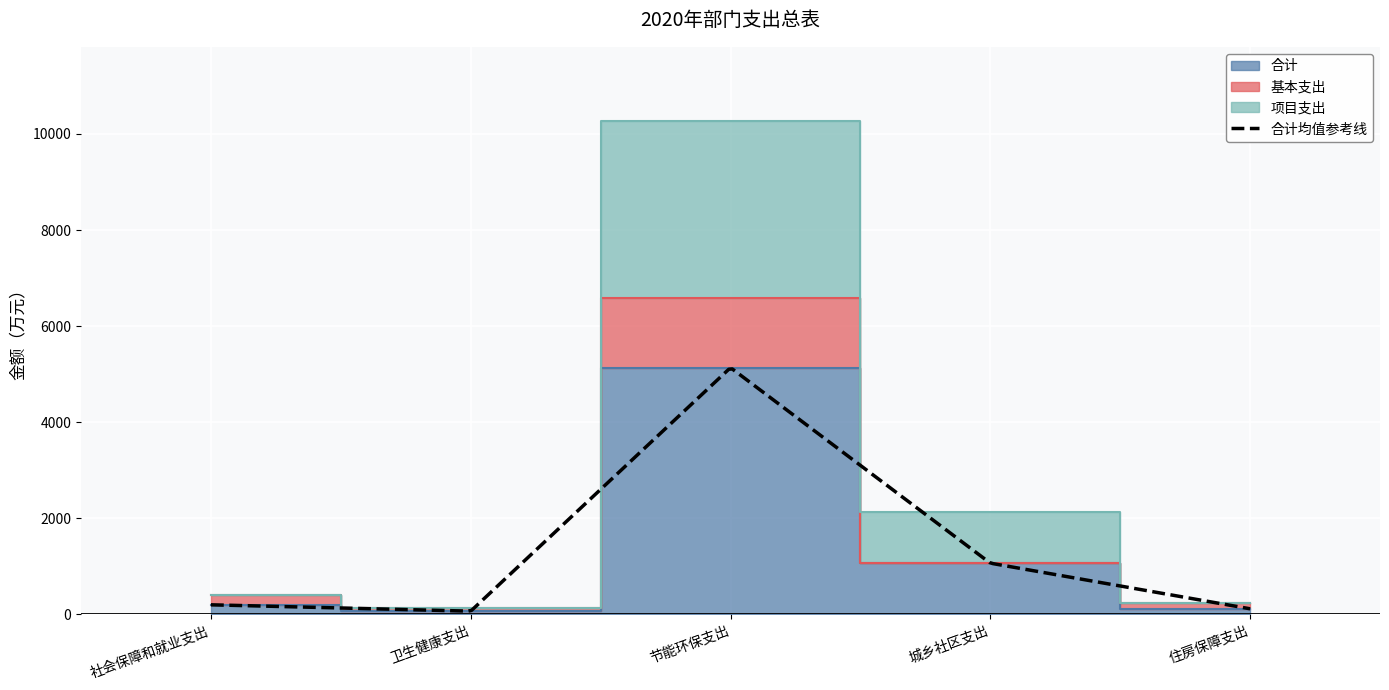

Between 卫生健康支出 and 住房保障支出, which series saw the biggest shift?

项目支出